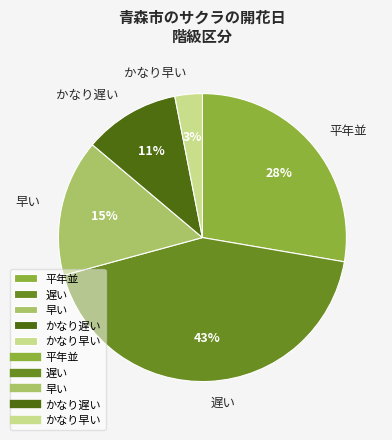

To the nearest percent, what percentage of the pie is かなり遅い?

11%